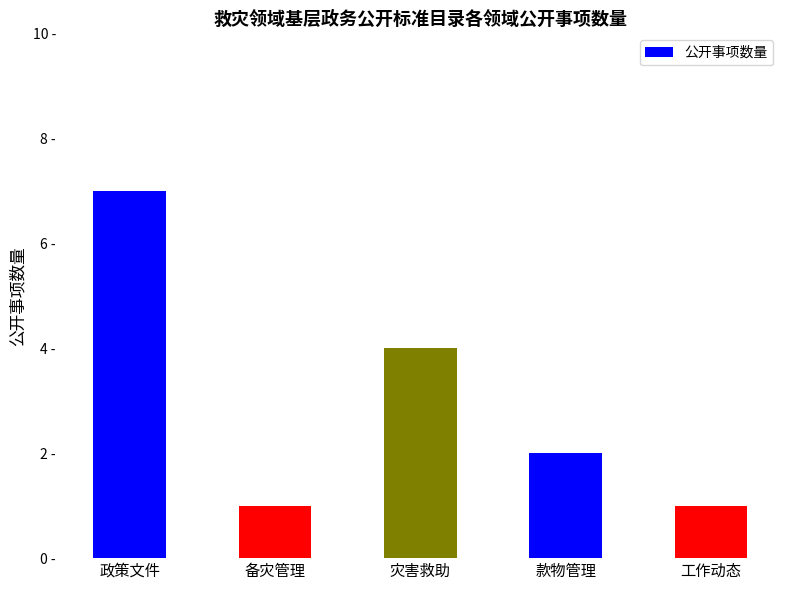

What is the change in value from 政策文件 to 工作动态?

-6